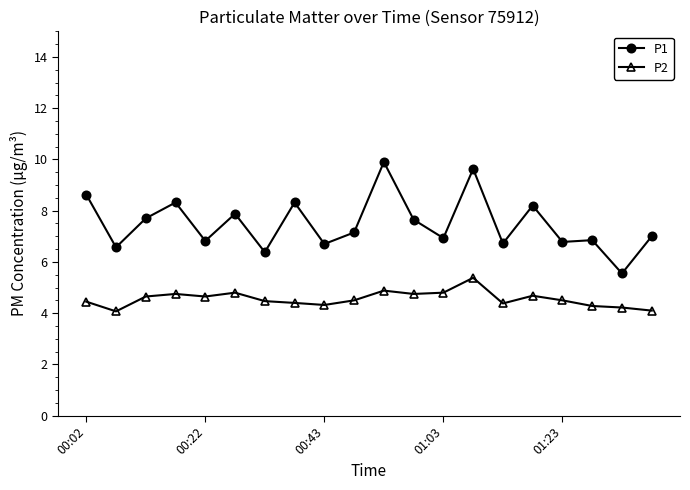

Which series has the largest total across all categories?

P1